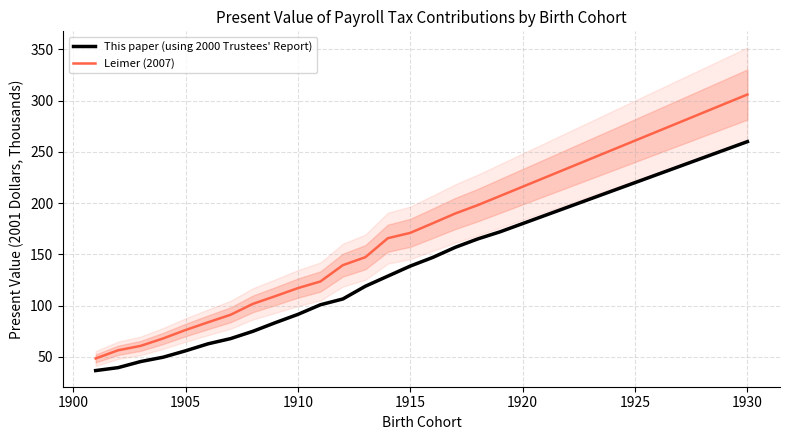

True or false: This paper (using 2000 Trustees' Report) and Leimer (2007) cross at least once.

False